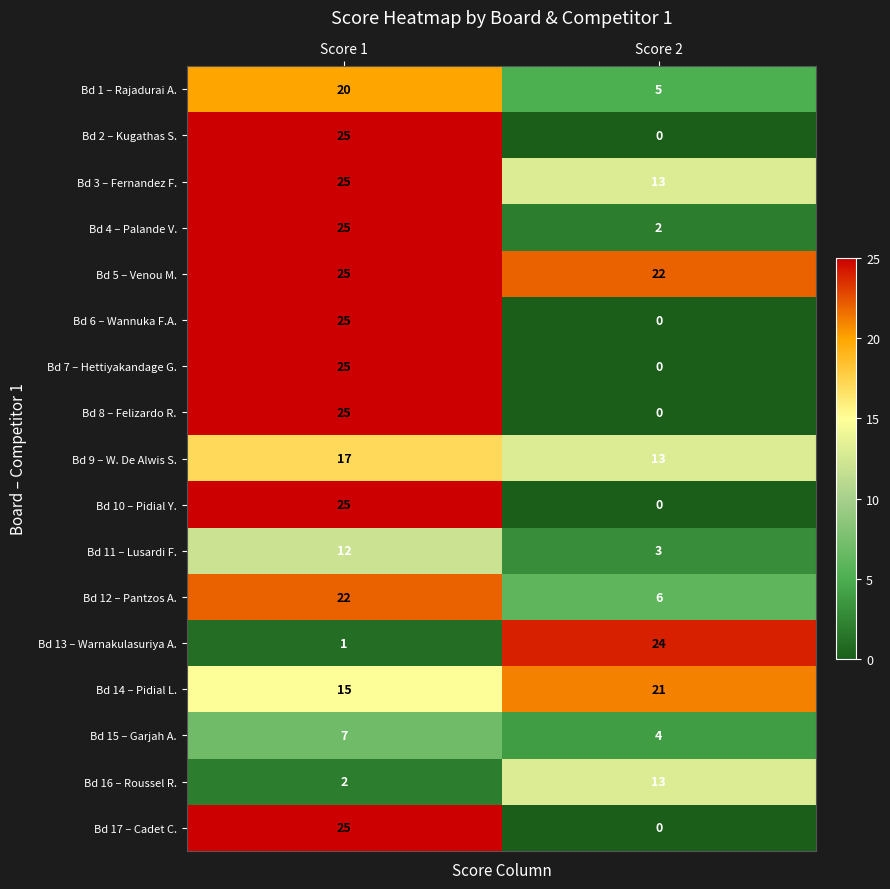

What is the total value across all series at Score 2?

126